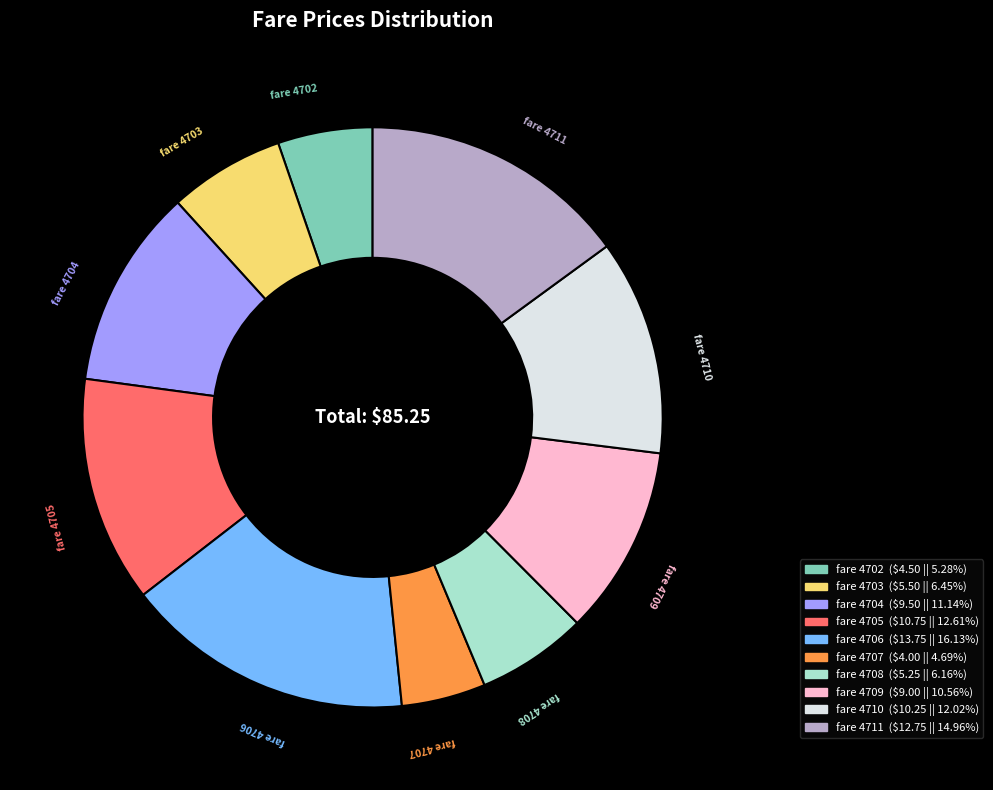

Is there a majority slice in this chart?

No